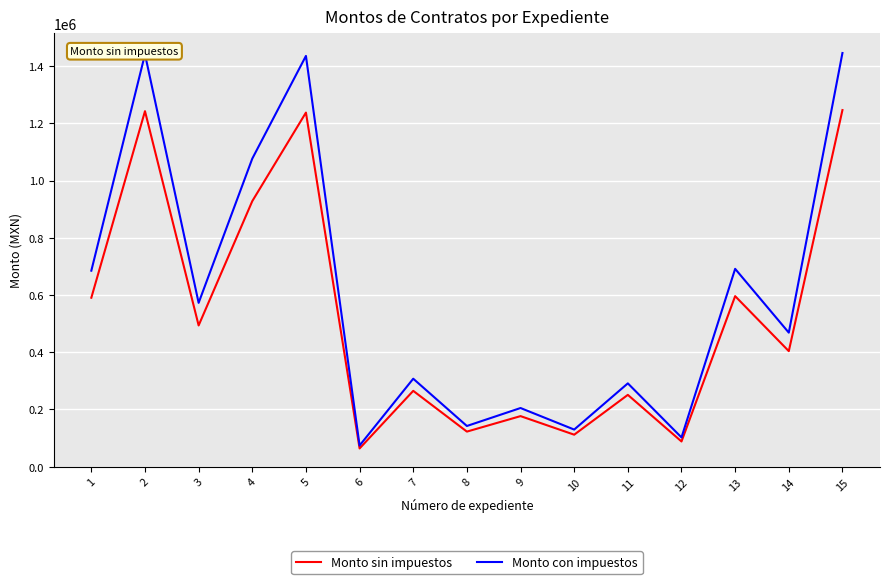

What is the minimum value for Monto sin impuestos?

63866.5